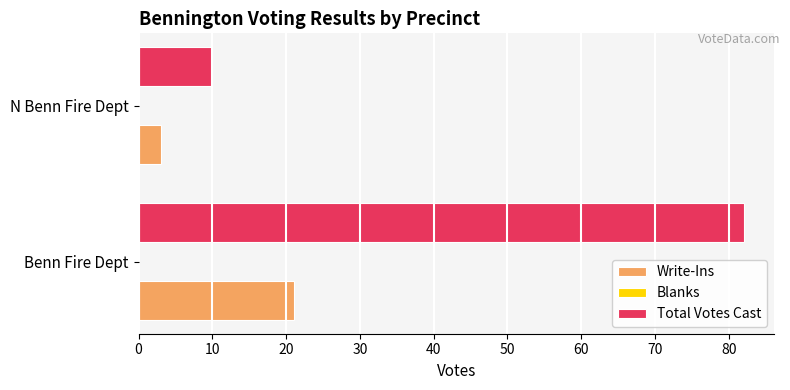

The value of Total Votes Cast at Benn Fire Dept is 82. True or false?

True